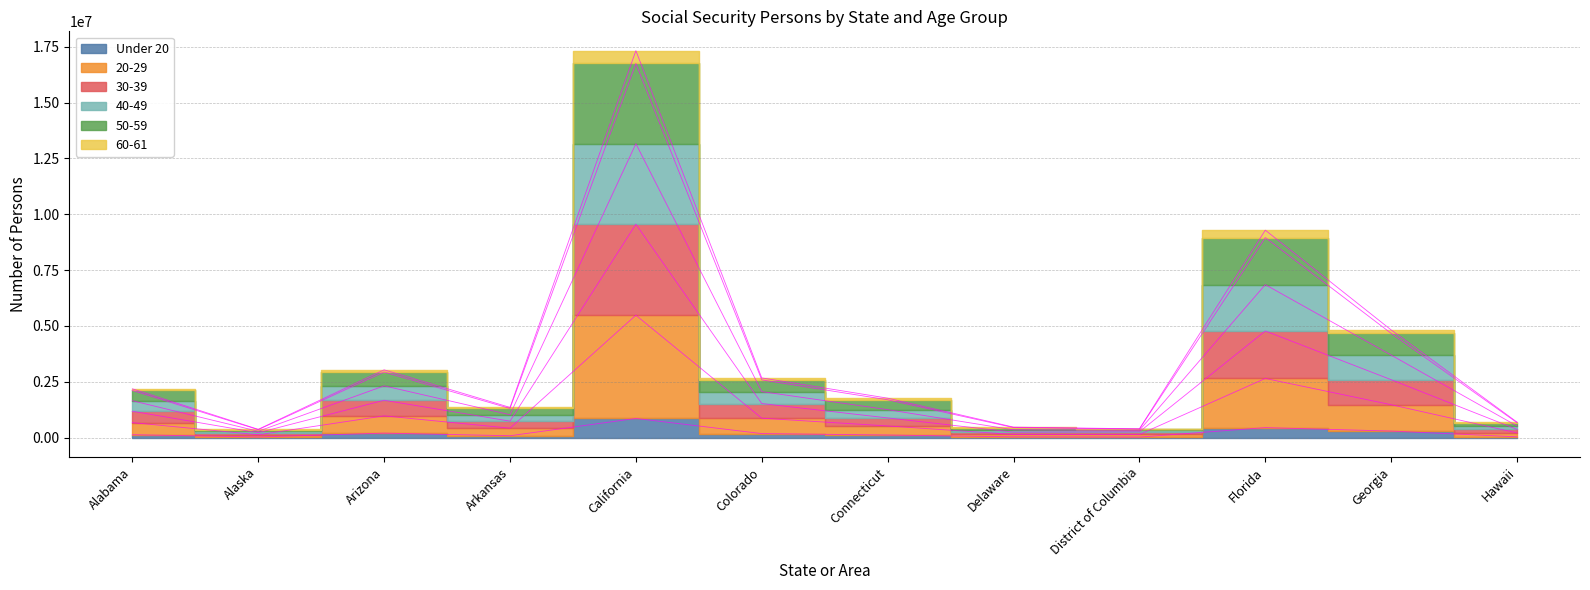

List the labels in order of 20-29 value, largest first.

California, Florida, Georgia, Arizona, Colorado, Alabama, Connecticut, Arkansas, Hawaii, Delaware, District of Columbia, Alaska